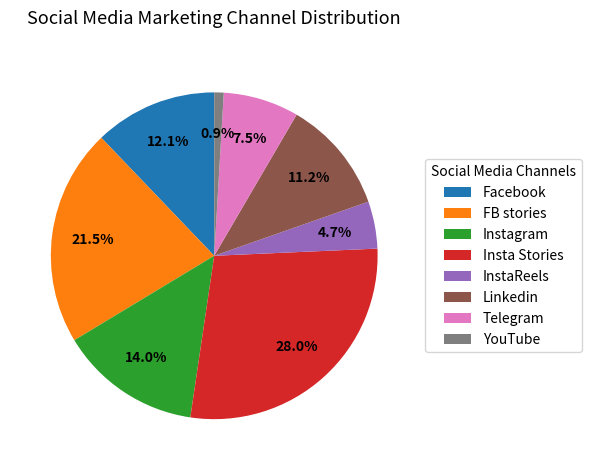

How many slices are in this pie chart?

8